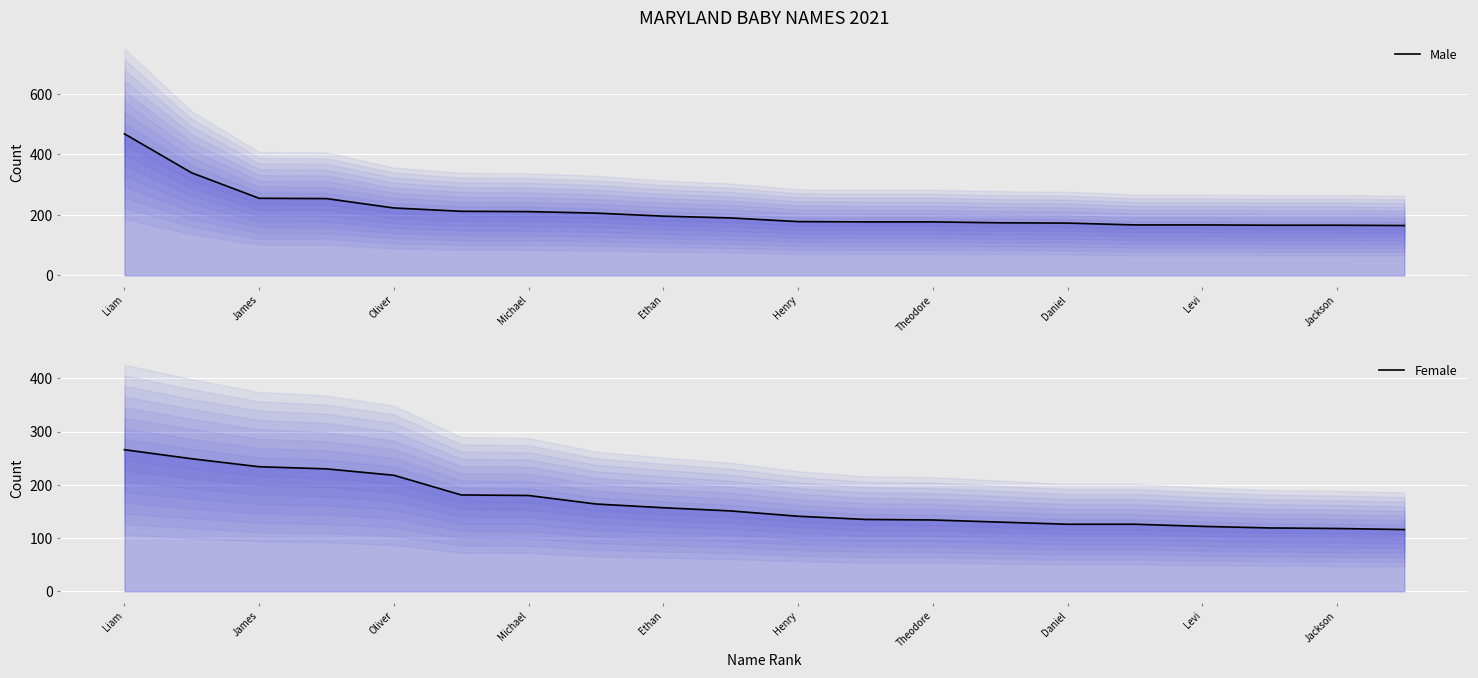

At which category does the chart reach its minimum across all series?

19